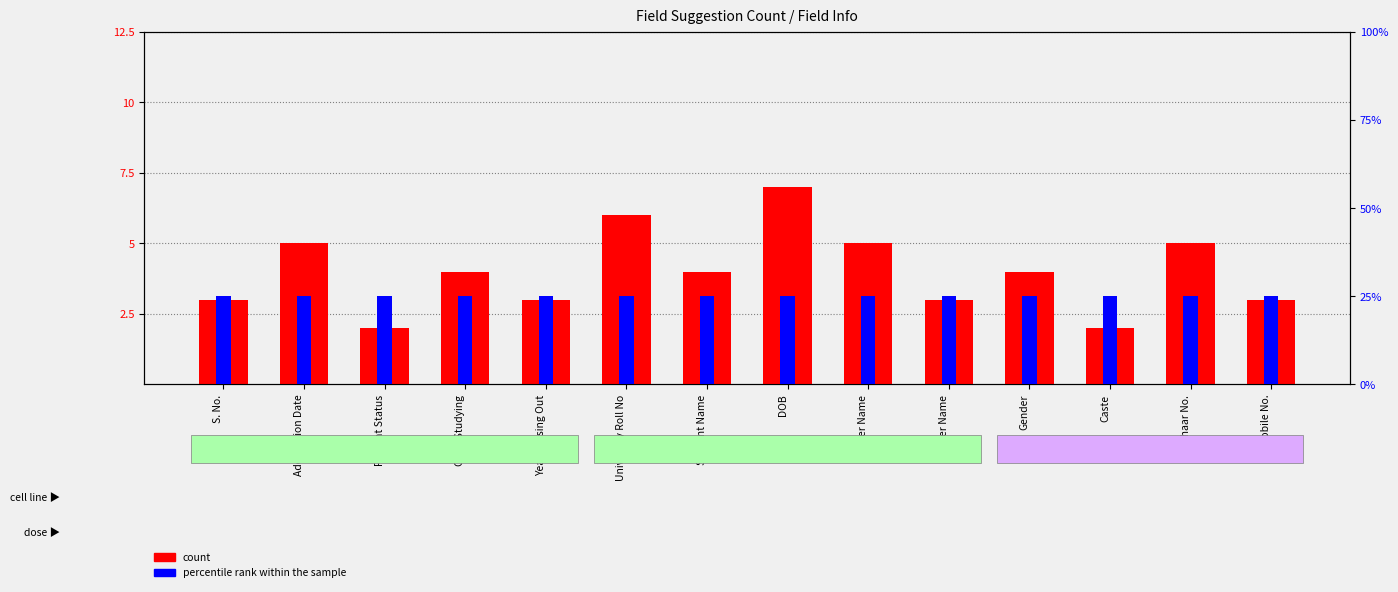

The value of percentile rank within the sample at Present Status is 1. True or false?

False